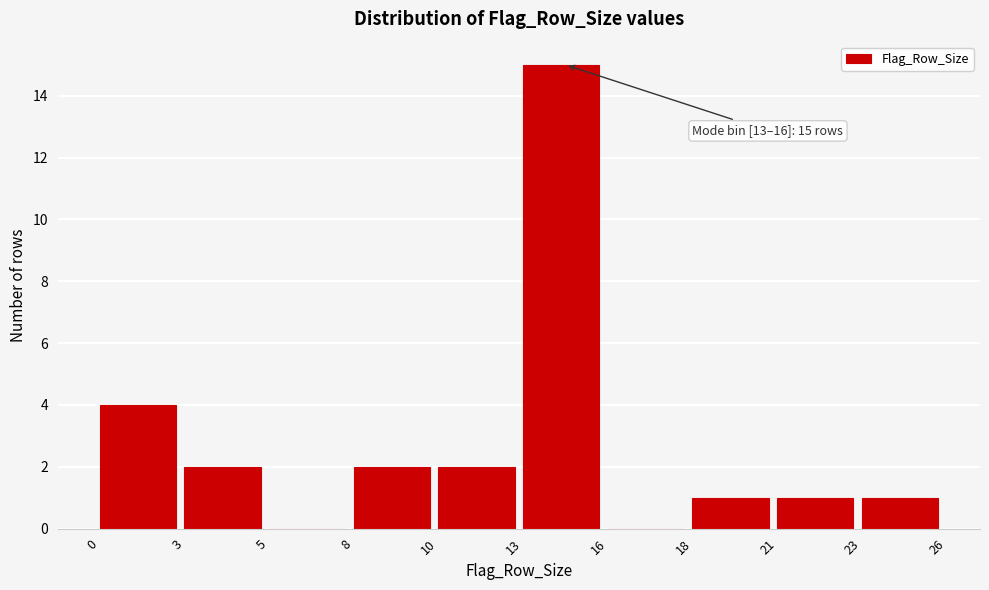

Reading left to right, extract all data points from this chart.

0=4	3=2	5=0	8=2	10=2	13=15	16=0	18=1	21=1	23=1